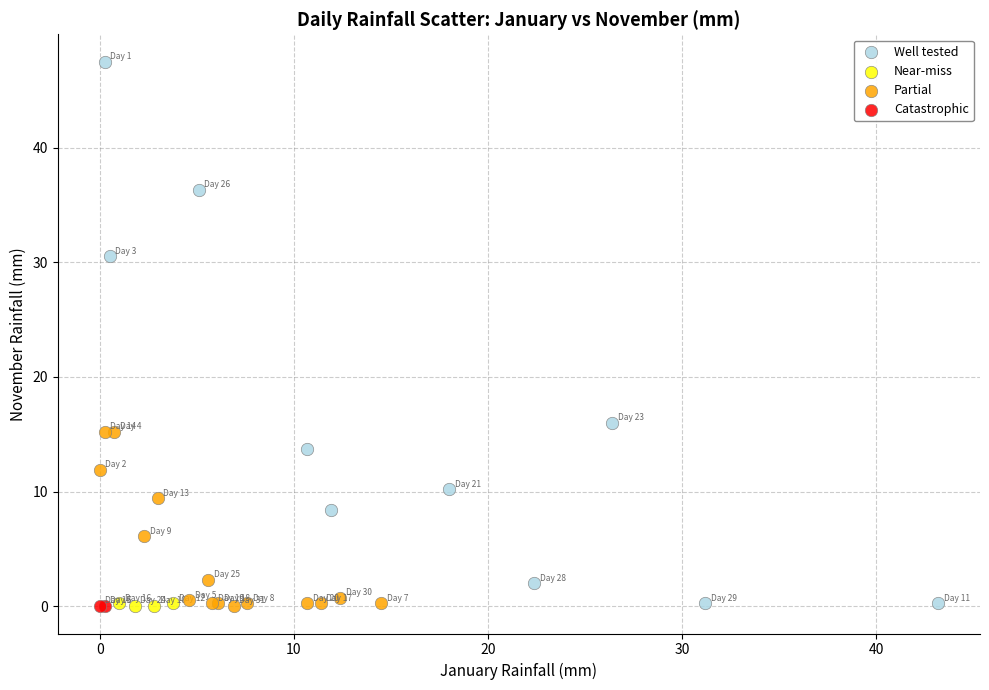

What are all the series names shown in the legend?

Well tested, Near-miss, Partial, Catastrophic